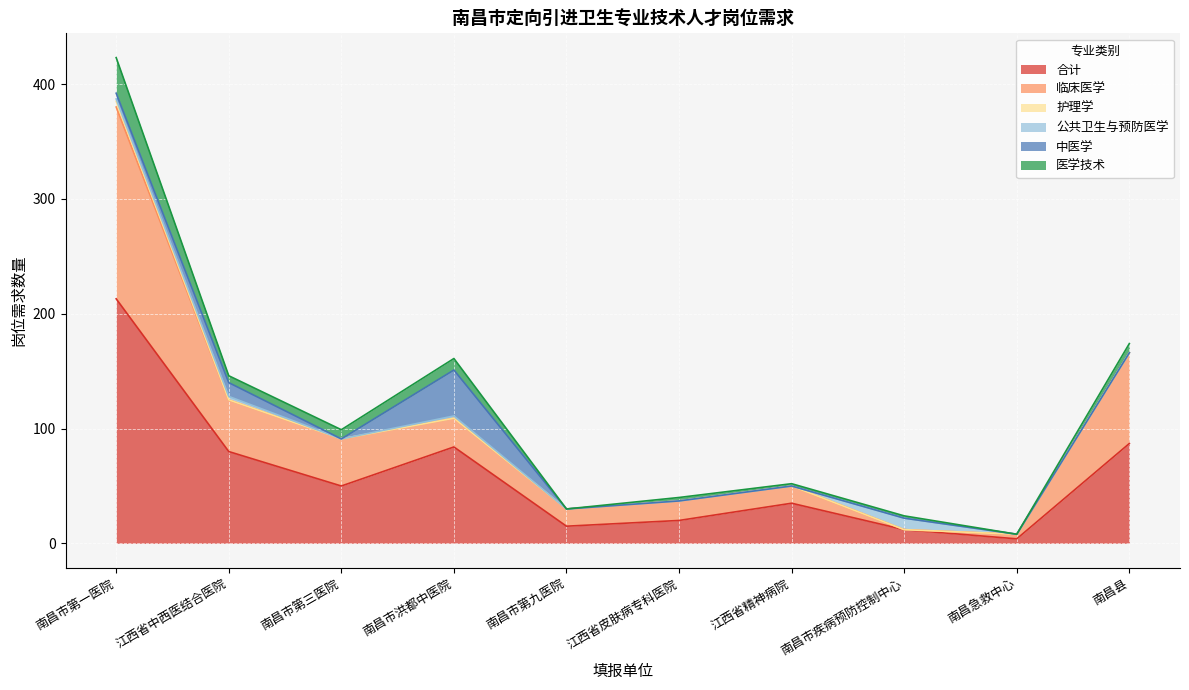

Reading right to left, what are all the values shown in this chart?

合计: 南昌县=87	南昌急救中心=4	南昌市疾病预防控制中心=12	江西省精神病院=35	江西省皮肤病专科医院=20	南昌市第九医院=15	南昌市洪都中医院=84	南昌市第三医院=50	江西省中西医结合医院=80	南昌市第一医院=213
临床医学: 南昌县=79	南昌急救中心=4	南昌市疾病预防控制中心=0	江西省精神病院=15	江西省皮肤病专科医院=17	南昌市第九医院=15	南昌市洪都中医院=25	南昌市第三医院=41	江西省中西医结合医院=45	南昌市第一医院=167
护理学: 南昌县=0	南昌急救中心=0	南昌市疾病预防控制中心=0	江西省精神病院=0	江西省皮肤病专科医院=0	南昌市第九医院=0	南昌市洪都中医院=0	南昌市第三医院=0	江西省中西医结合医院=0	南昌市第一医院=5
公共卫生与预防医学: 南昌县=0	南昌急救中心=0	南昌市疾病预防控制中心=10	江西省精神病院=0	江西省皮肤病专科医院=0	南昌市第九医院=0	南昌市洪都中医院=2	南昌市第三医院=0	江西省中西医结合医院=3	南昌市第一医院=2
中医学: 南昌县=0	南昌急救中心=0	南昌市疾病预防控制中心=0	江西省精神病院=0	江西省皮肤病专科医院=0	南昌市第九医院=0	南昌市洪都中医院=40	南昌市第三医院=0	江西省中西医结合医院=12	南昌市第一医院=5
医学技术: 南昌县=8	南昌急救中心=0	南昌市疾病预防控制中心=2	江西省精神病院=2	江西省皮肤病专科医院=3	南昌市第九医院=0	南昌市洪都中医院=10	南昌市第三医院=8	江西省中西医结合医院=6	南昌市第一医院=31